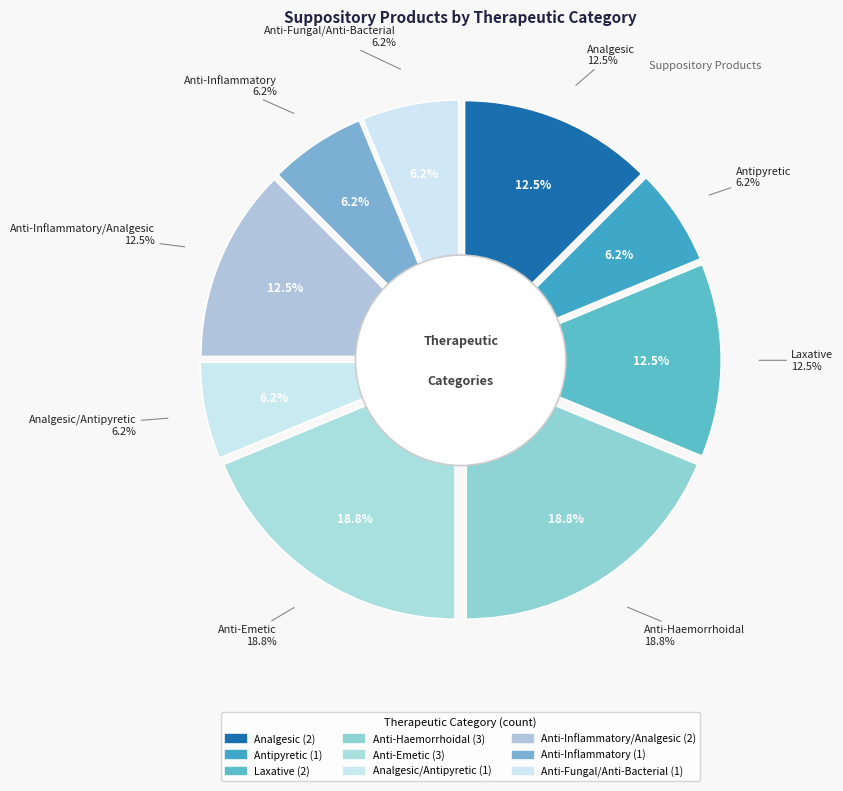

The Antipyretic slice represents 6% of the pie. True or false?

True